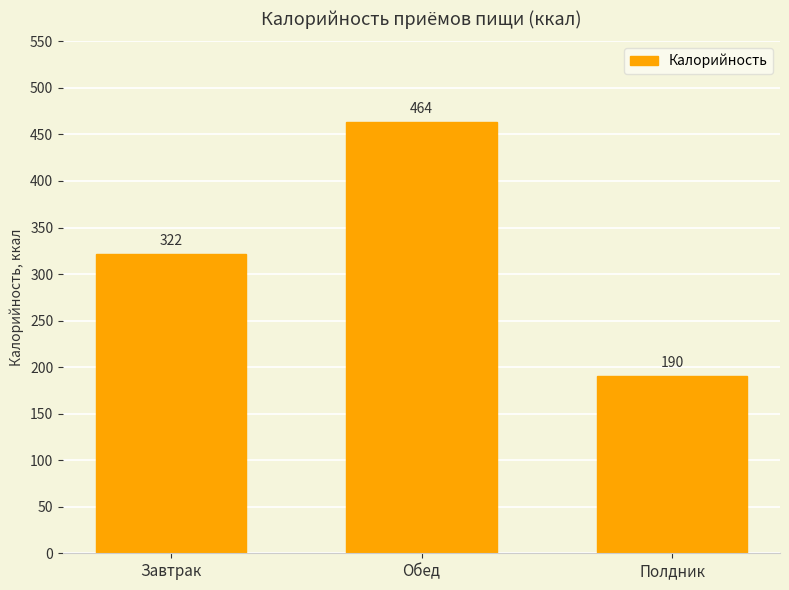

What is the label of the 3rd bar from the right?

Завтрак